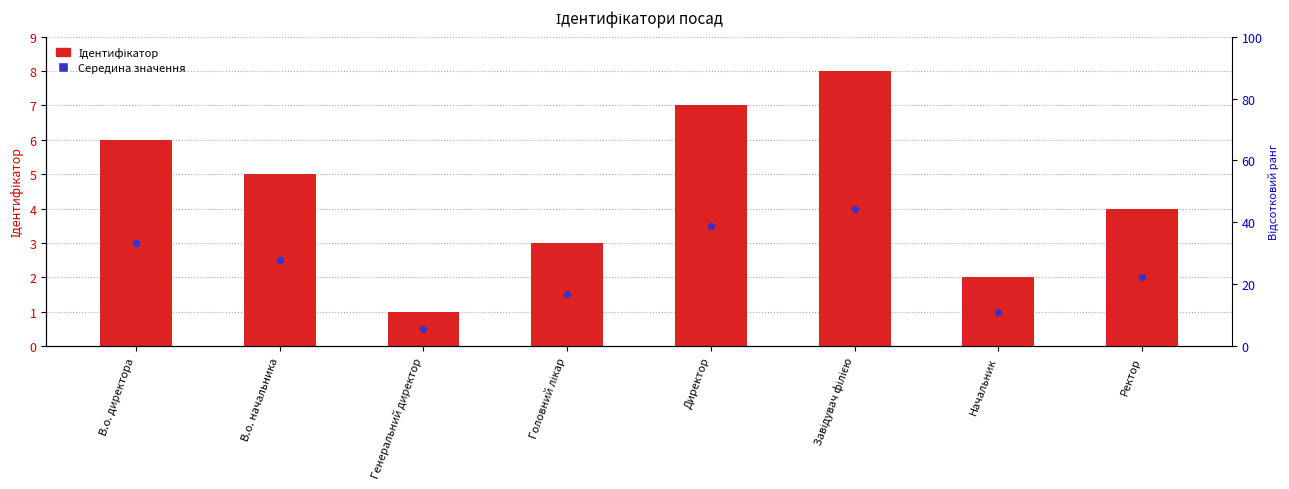

At which category is the sum across all series the highest?

Завідувач філією